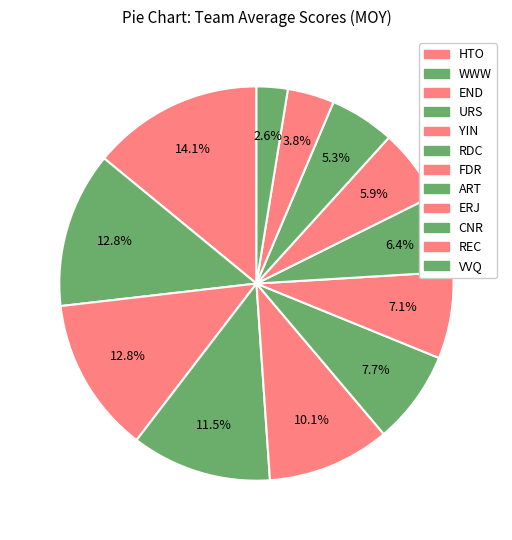

How many segments does this pie chart have?

12